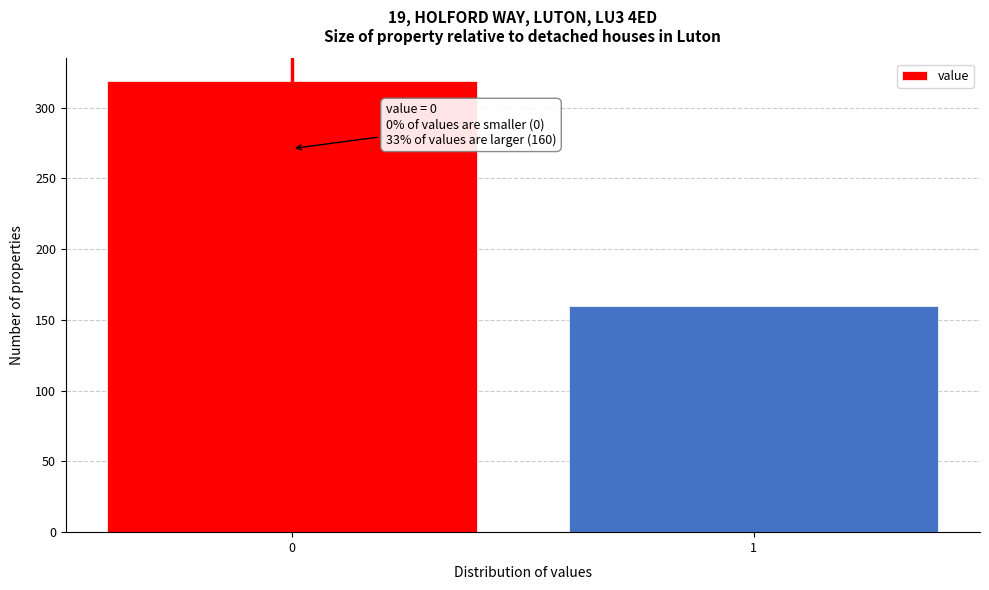

Reading left to right, extract all data points from this chart.

319	160